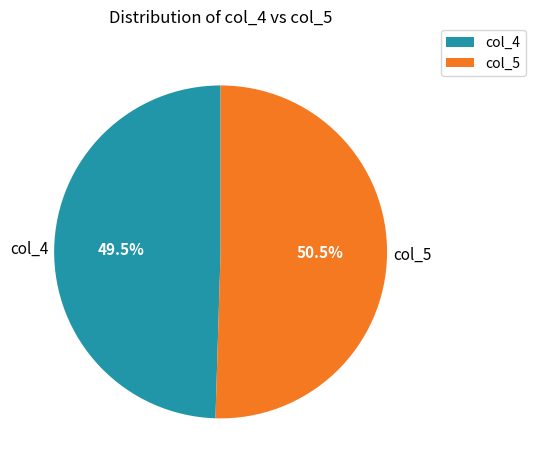

Rank the categories by value from lowest to highest.

col_4, col_5